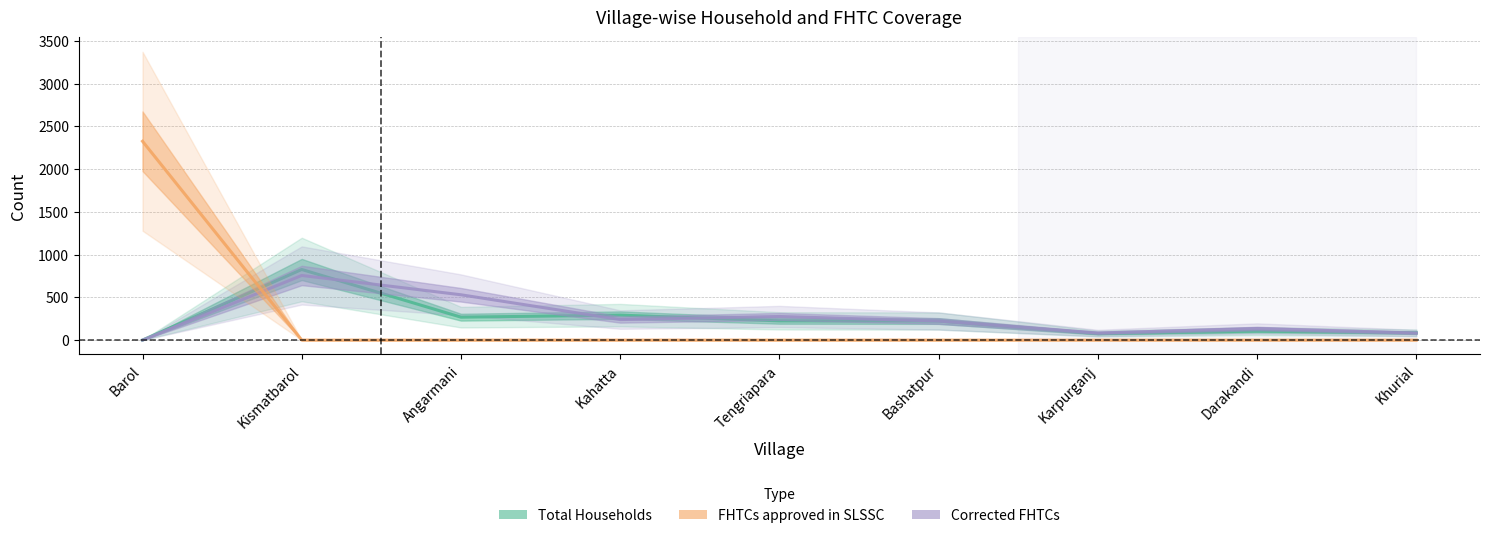

What is the sum of the FHTCs approved in SLSSC values at Barol and Bashatpur?

2326